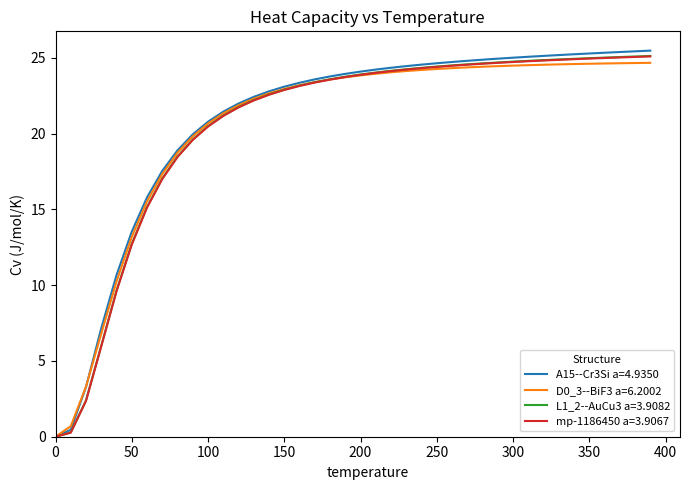

What is the greatest value displayed?

25.5